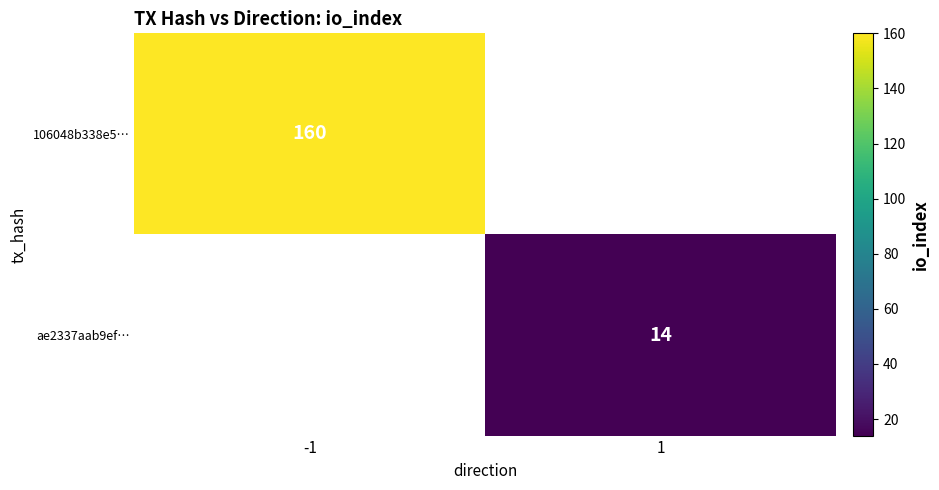

The value of ae2337aab9ef… at 1 is 14. True or false?

True